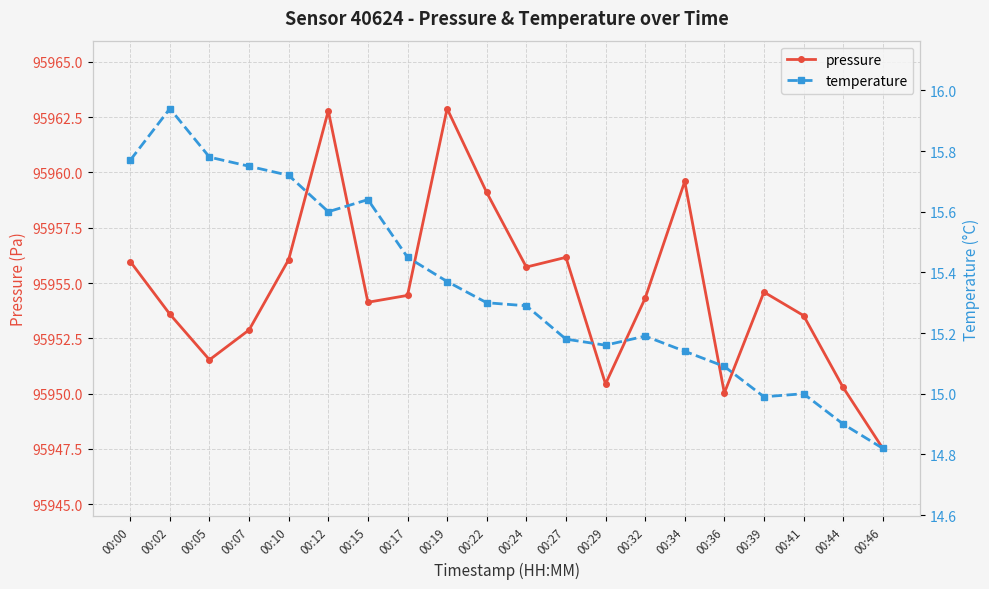

Reading left to right, transcribe all the data shown in this chart.

pressure: 95956.0	95953.6	95951.5	95952.9	95956.1	95962.8	95954.1	95954.4	95962.9	95959.1	95955.7	95956.2	95950.4	95954.3	95959.6	95950.0	95954.6	95953.5	95950.3	95947.5
temperature: 15.8	15.9	15.8	15.8	15.7	15.6	15.6	15.4	15.4	15.3	15.3	15.2	15.2	15.2	15.1	15.1	15.0	15.0	14.9	14.8